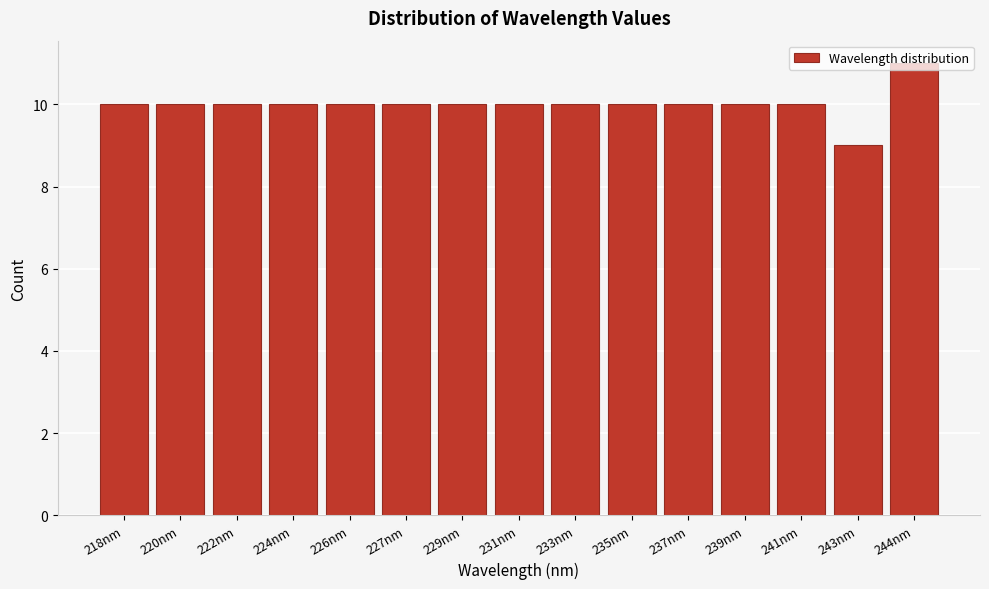

What is the value of the 2nd bar from the left?

10